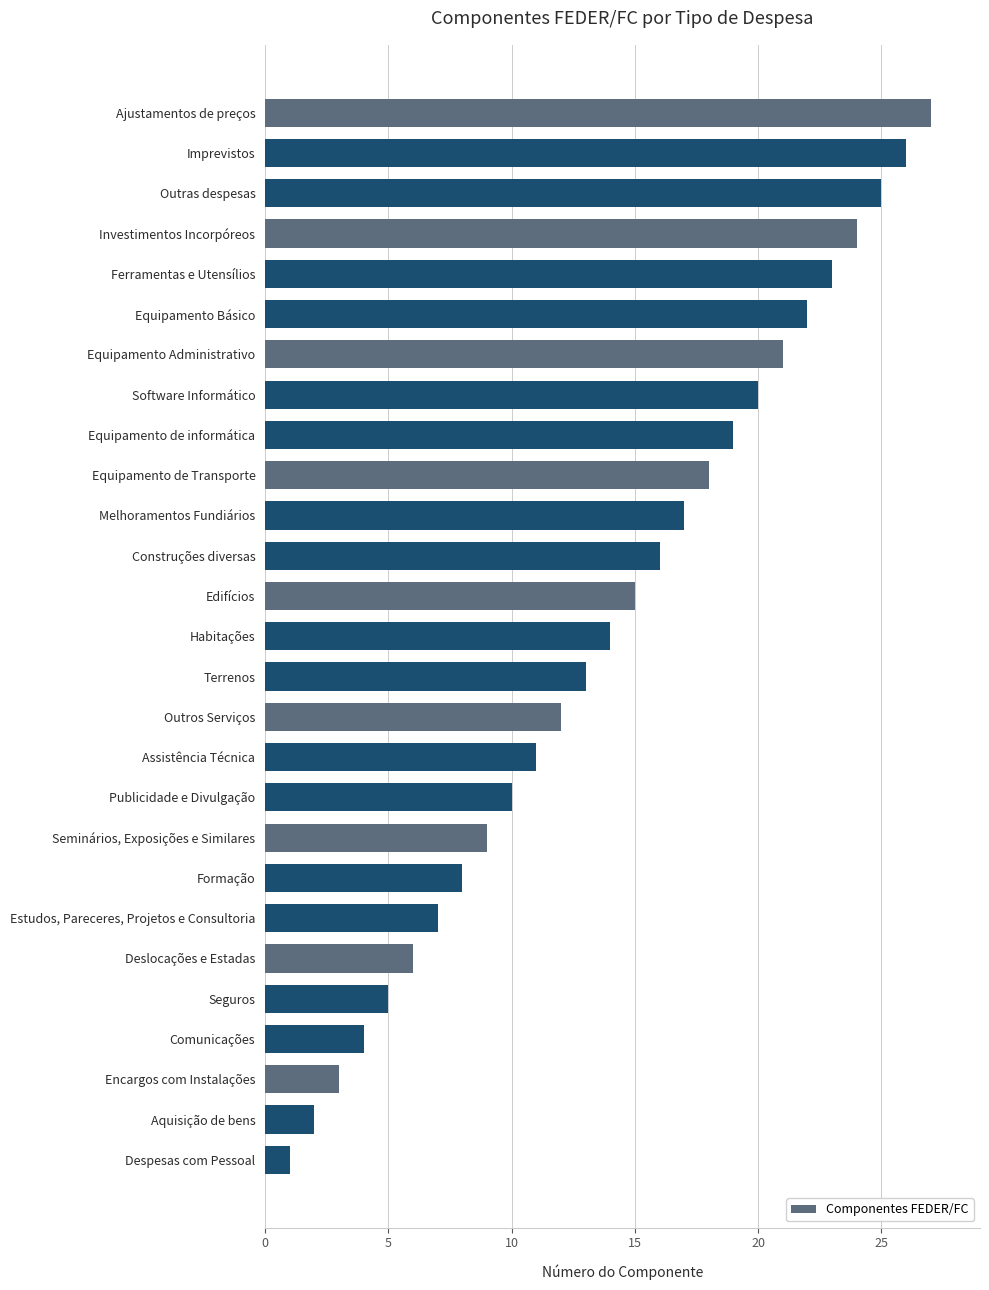

What is the average value?

14